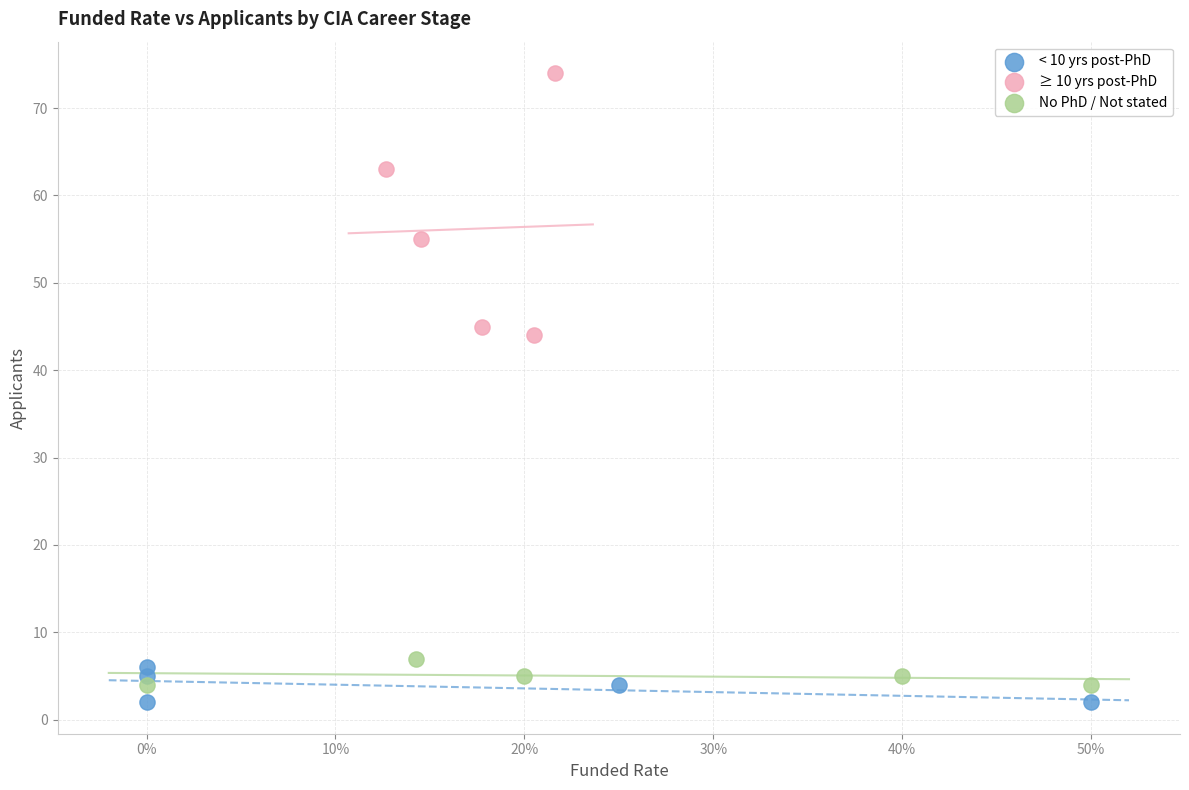

Which series has the largest Y range (max minus min)?

≥ 10 yrs post-PhD